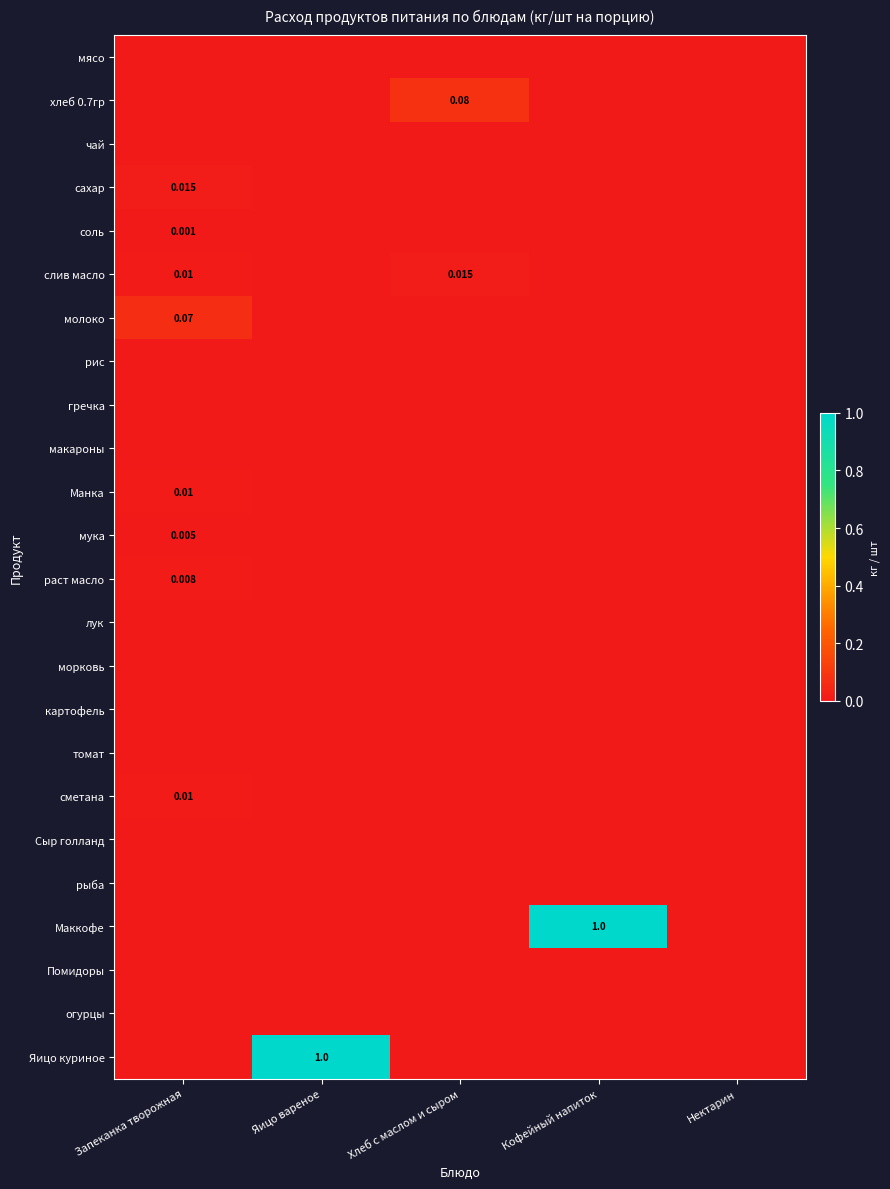

Is it true that рис equals 0.0 at Яицо вареное?

True